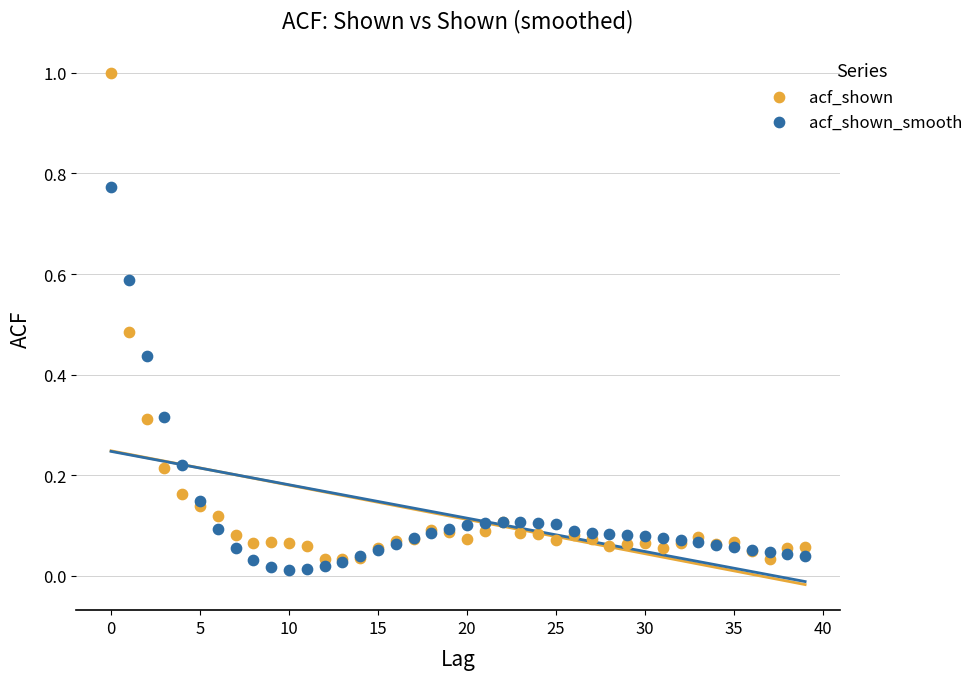

Which series contains the highest Y value?

acf_shown